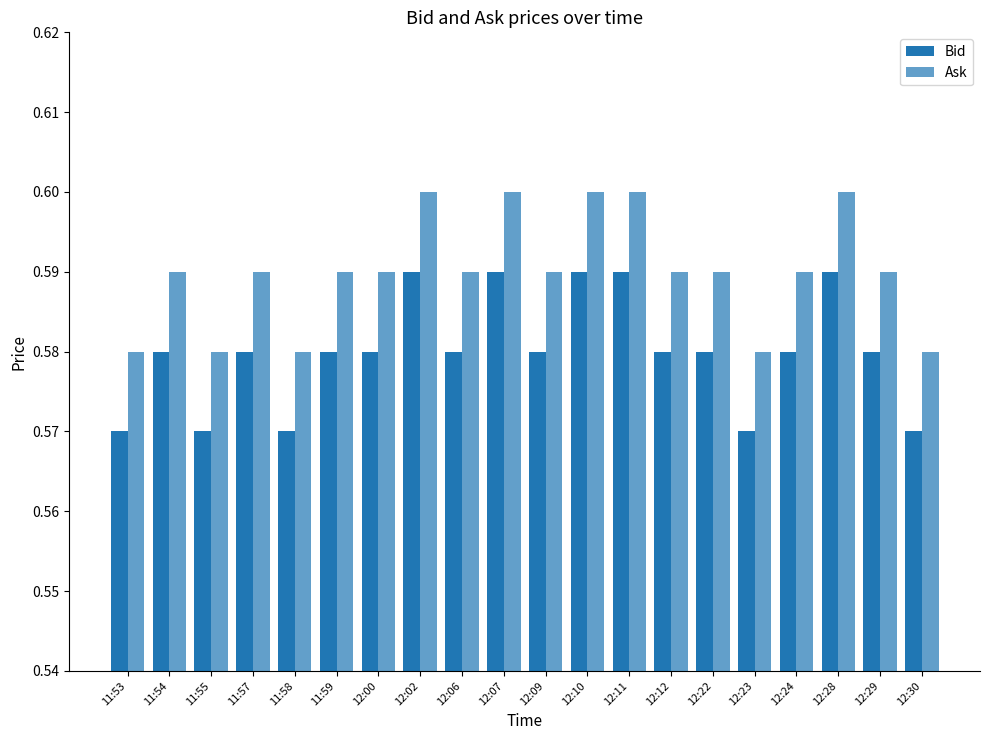

What is the total value across all series at 12:12?

1.2